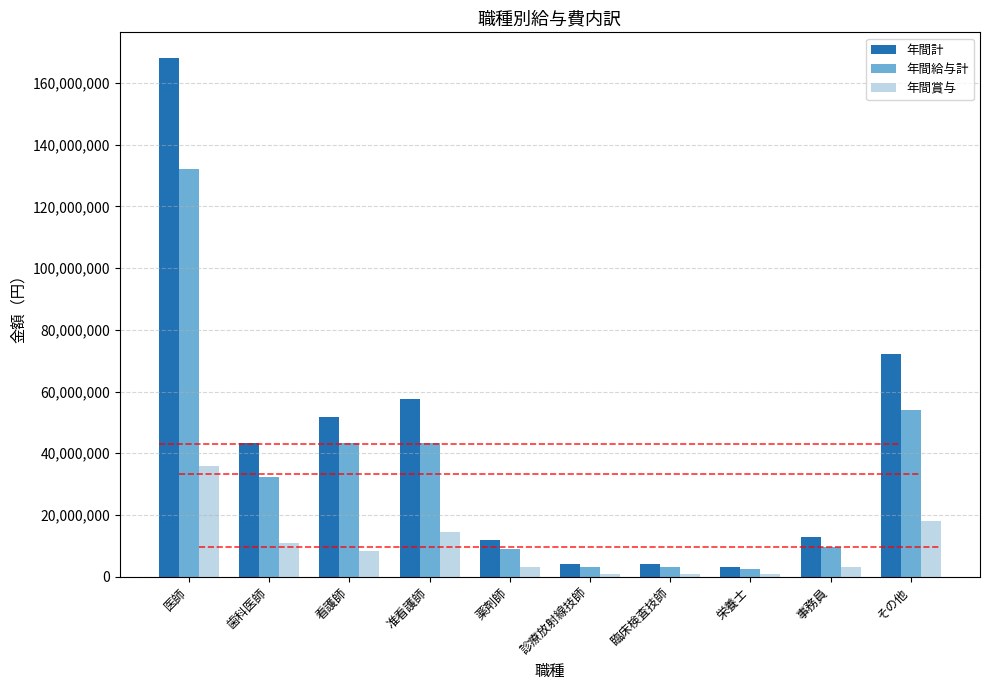

How many data points in 年間計 are less than 43200000?

5